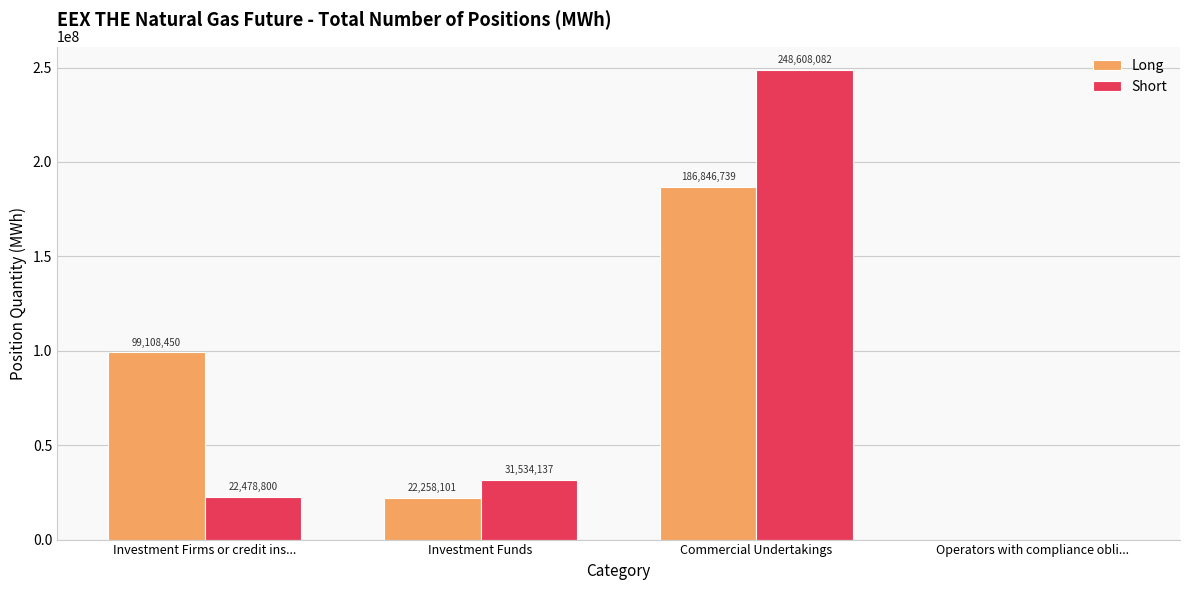

Where is Long nearest to the value 93423369?

Investment Firms or credit ins...